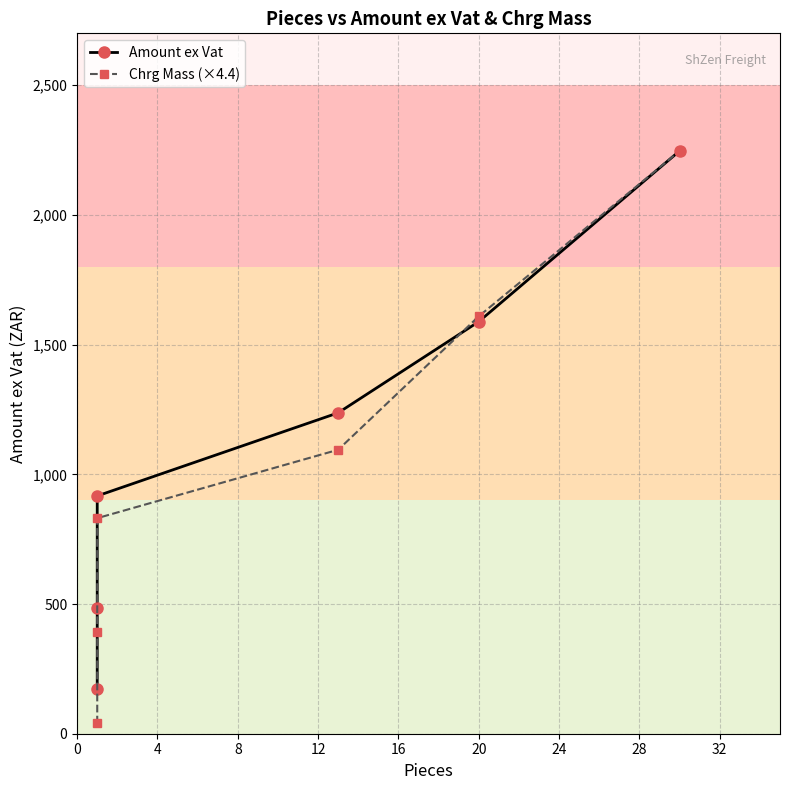

What is the greatest value displayed?

2246.7